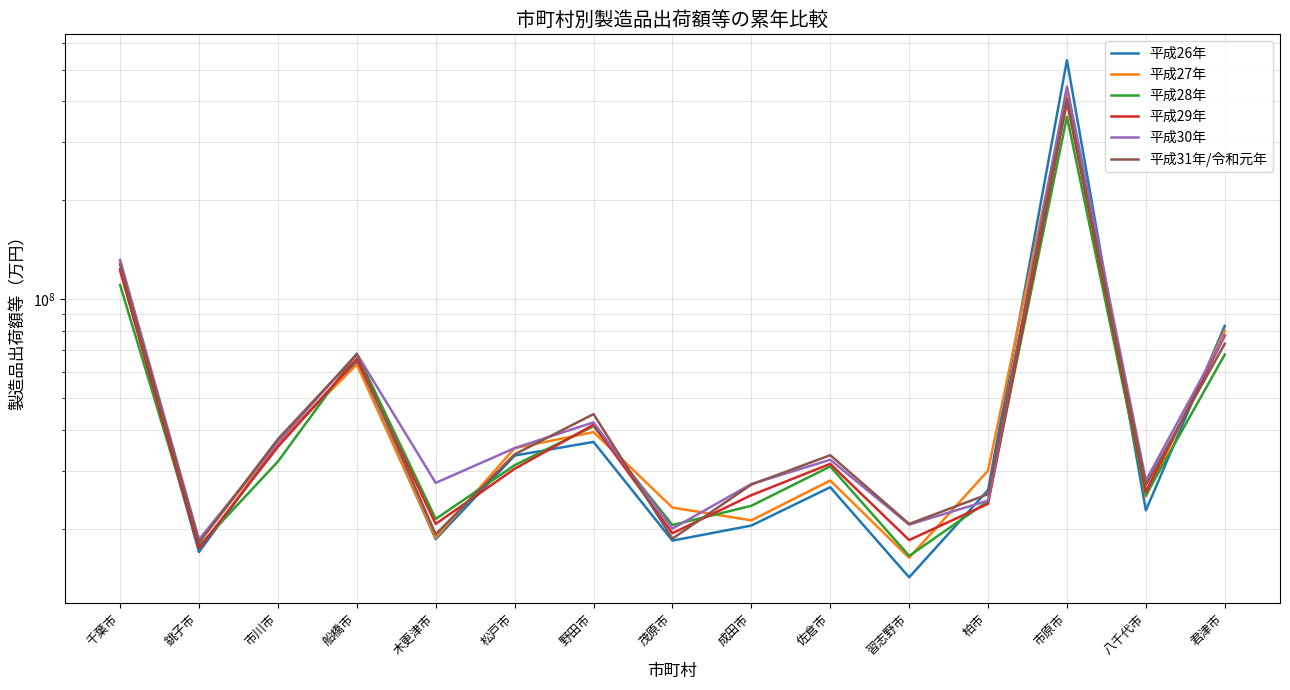

What is the minimum value for 平成28年?

16558102